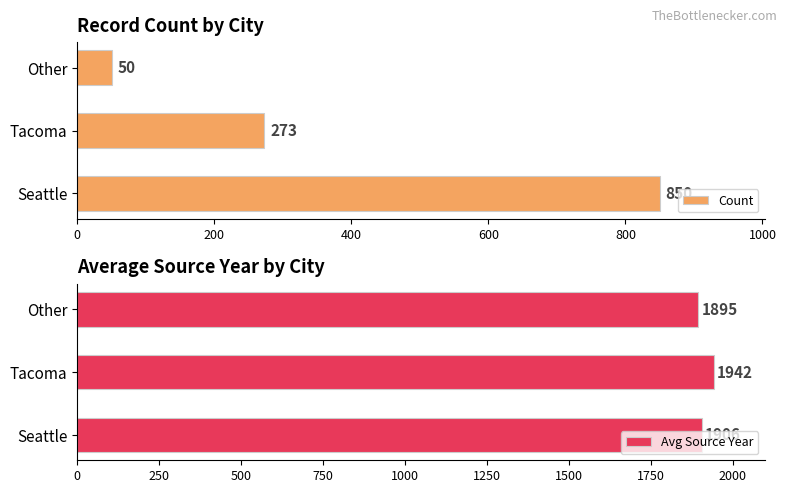

At how many categories does at least one series exceed 676?

3